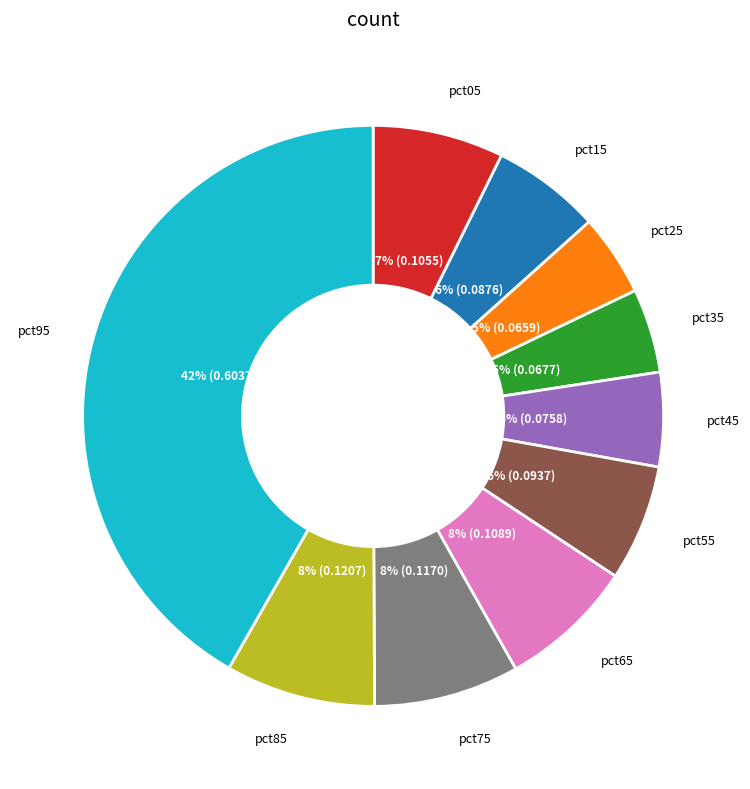

Does pct85 account for over 50% of the chart?

No